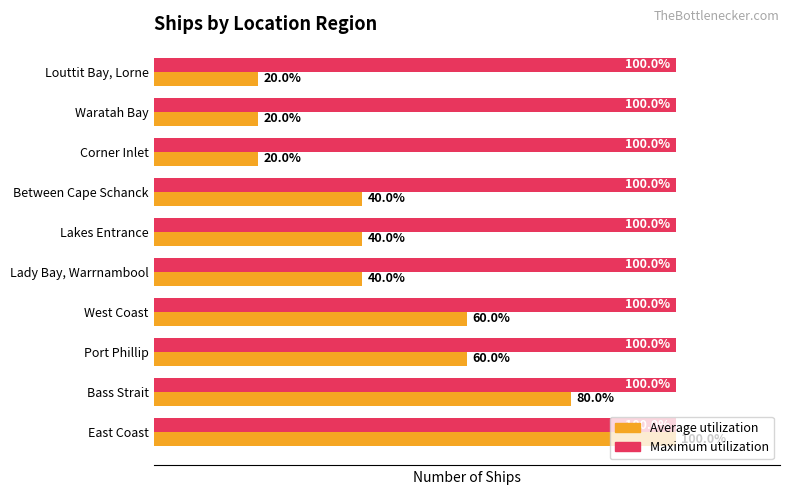

Which series has the largest range (max minus min)?

Average utilization